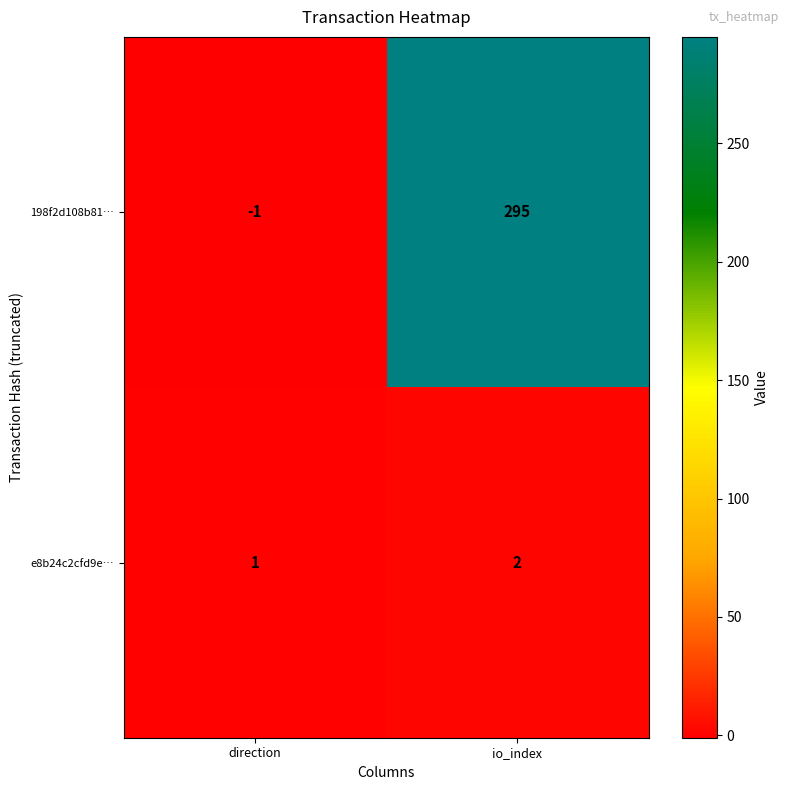

The 198f2d108b81… series shows -1 at direction. True or false?

True